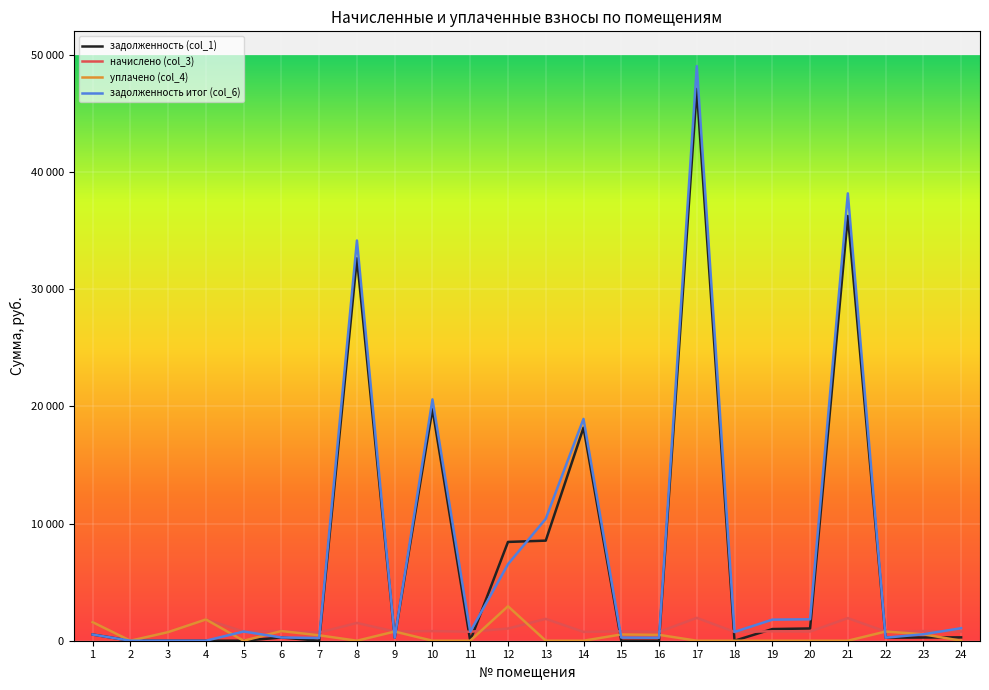

Is the value of задолженность итог (col_6) at 8 greater than the value of задолженность (col_1) at 10?

Yes